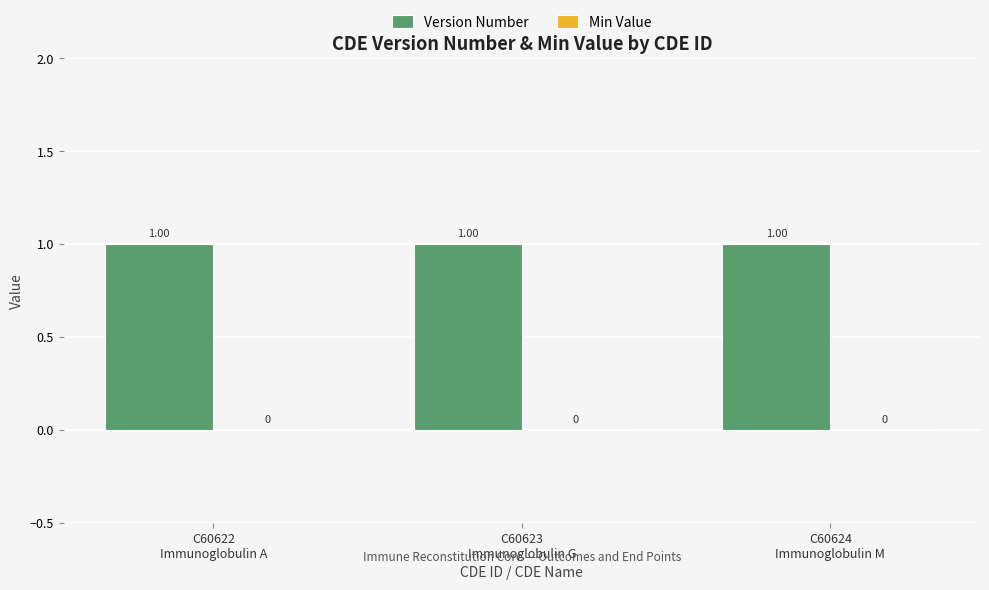

Read the Version Number value at C60624
Immunoglobulin M.

1